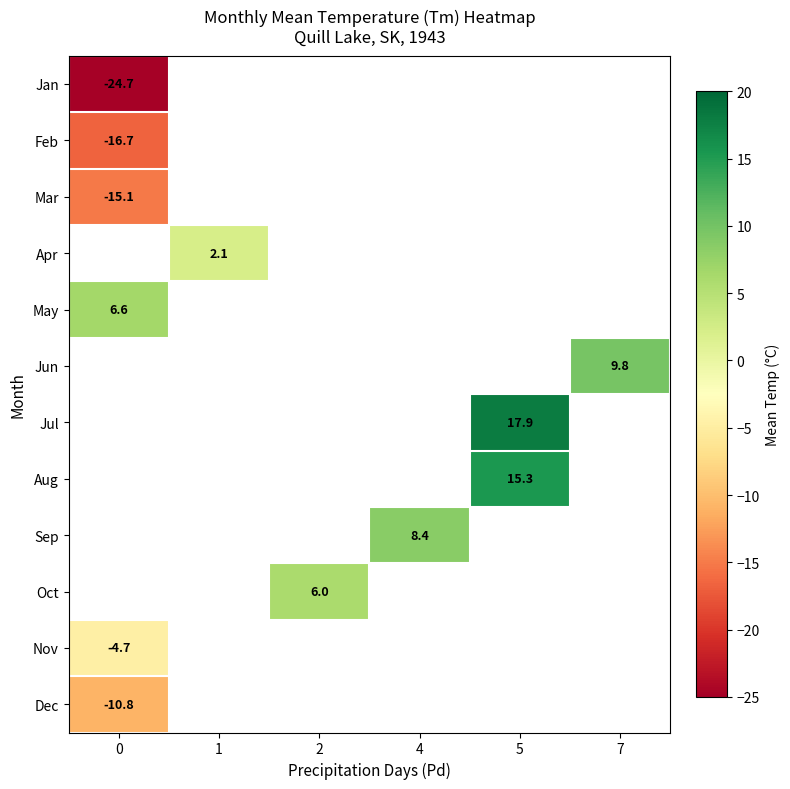

True or false: Mar has a value of -15.1 at 0.

True